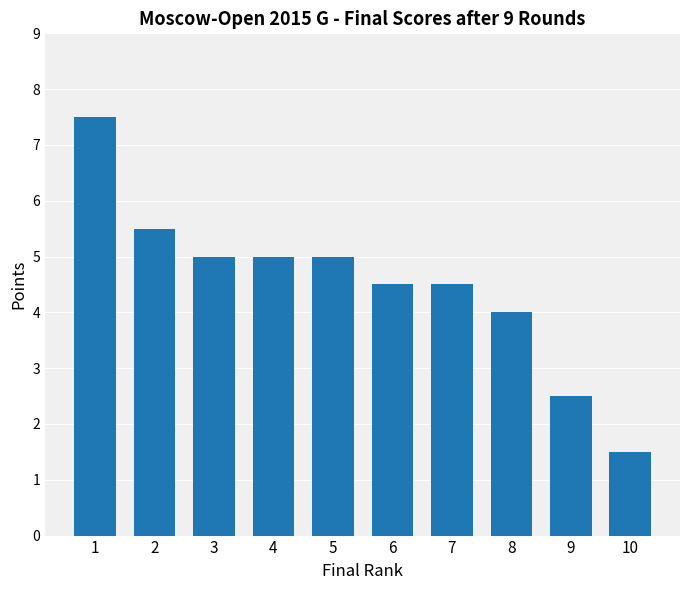

Reading left to right, transcribe all the data shown in this chart.

7.5	5.5	5.0	5.0	5.0	4.5	4.5	4.0	2.5	1.5